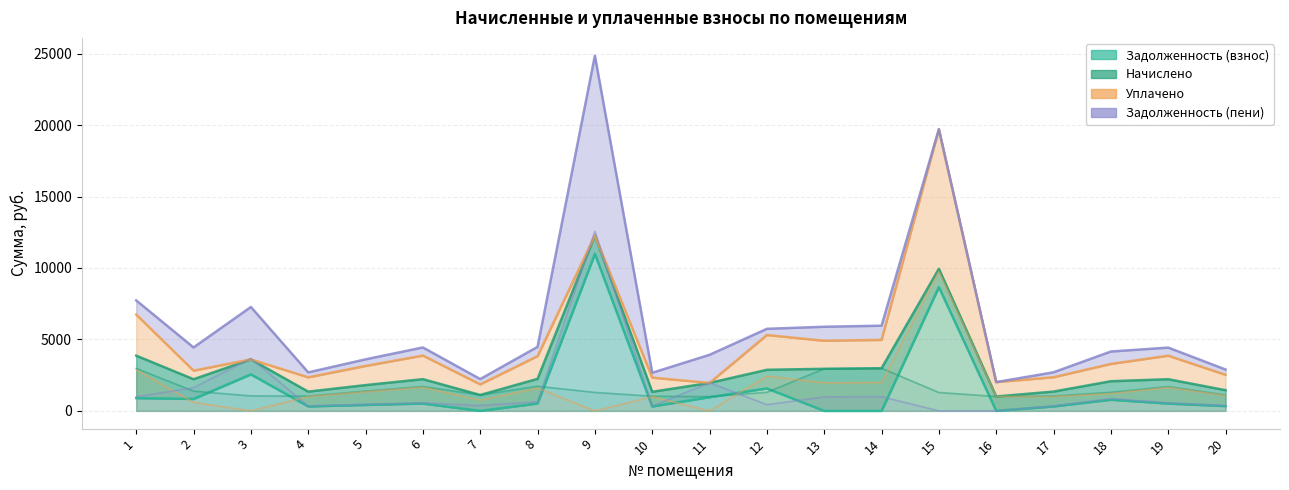

How many times do задолженность and начислено cross each other?

8